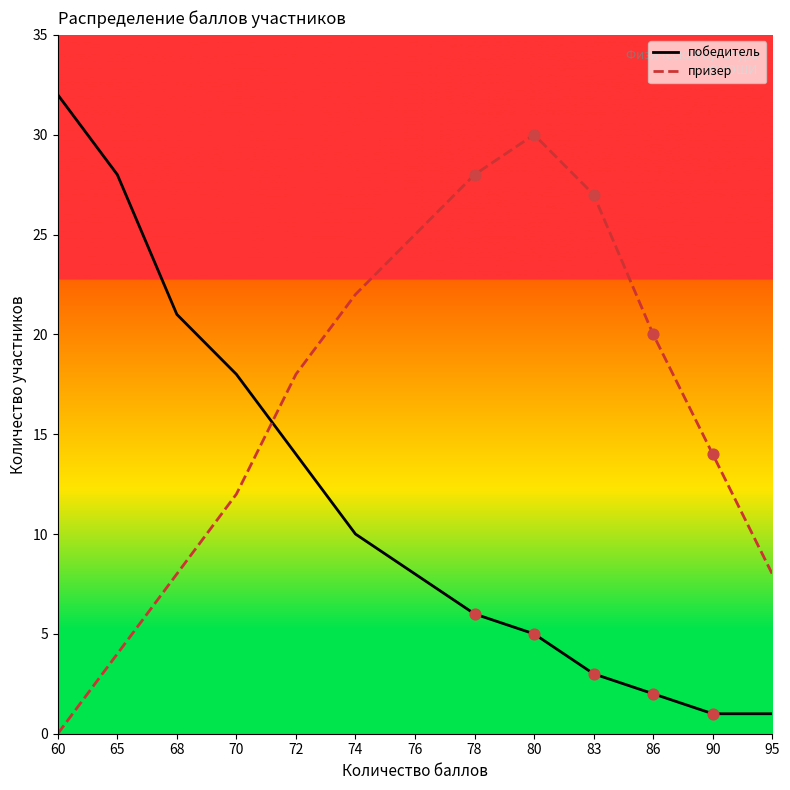

At which category is the sum across all series the highest?

80